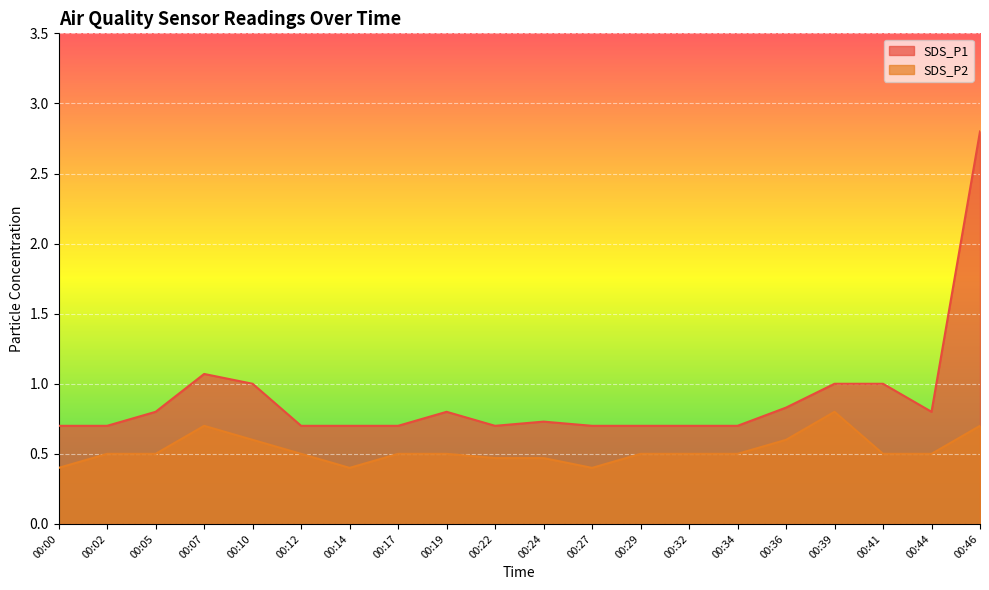

At which category does SDS_P1 reach its first local valley?

00:22